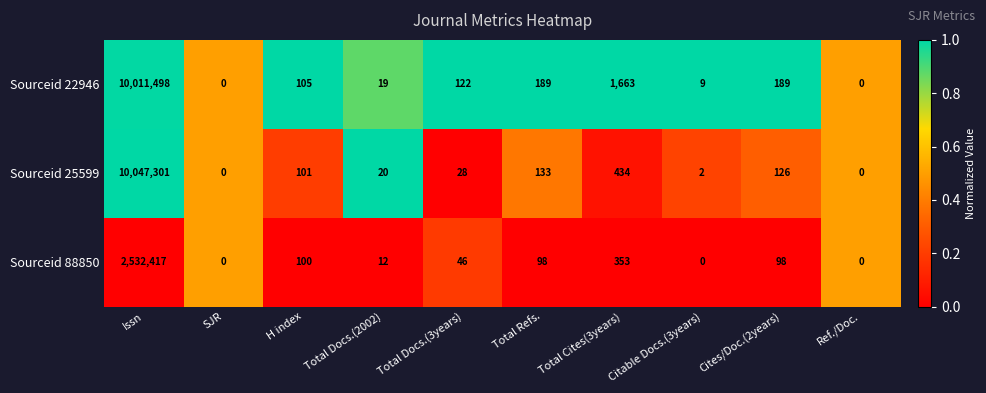

Read the Sourceid 25599 value at Issn, to the nearest 10.

10047300